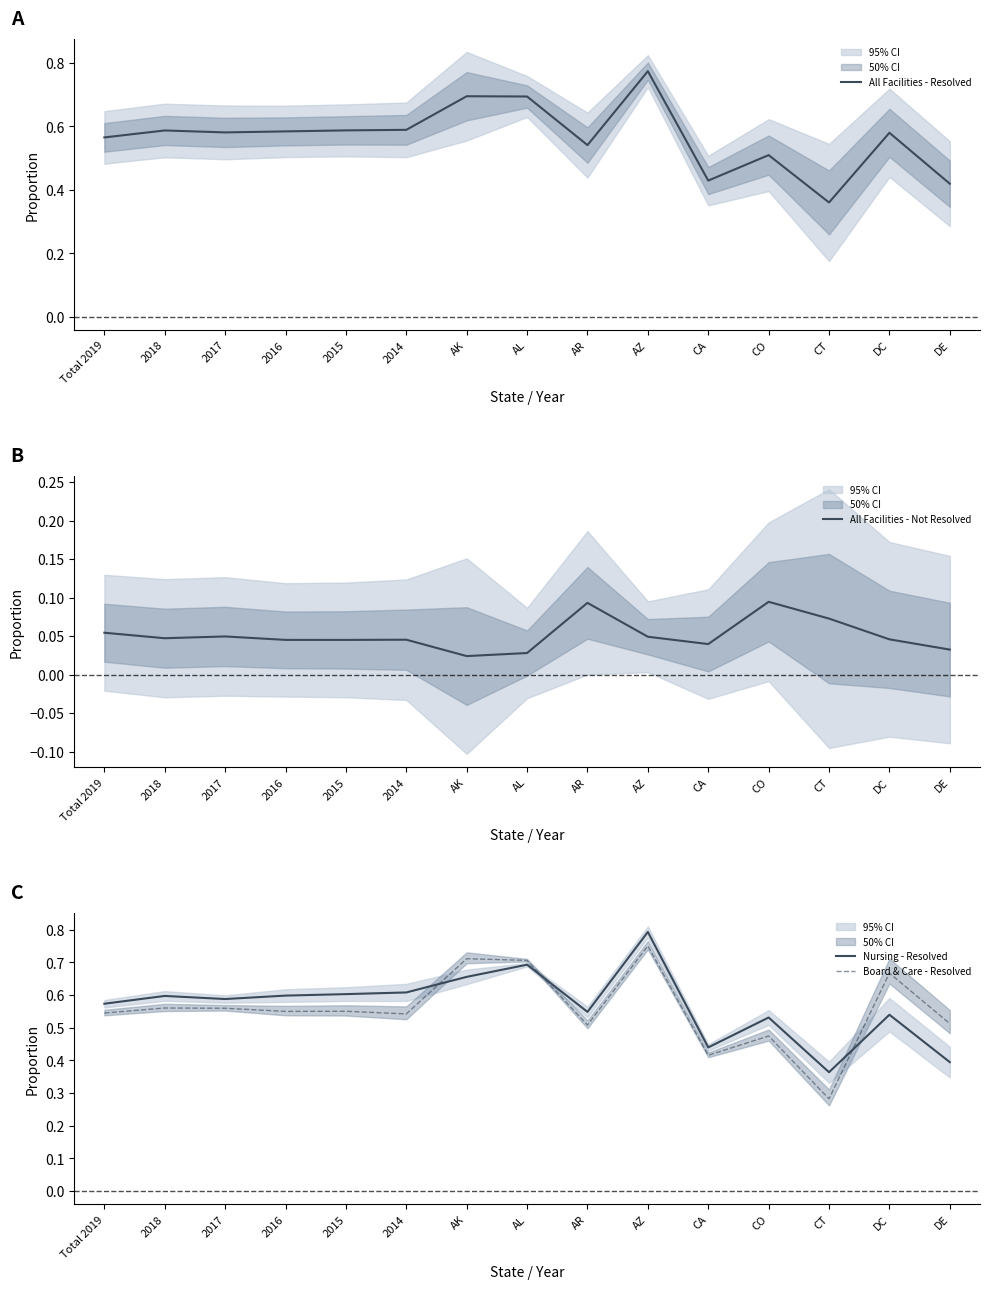

Is it true that Nursing - Resolved equals 0.7 at AL?

True